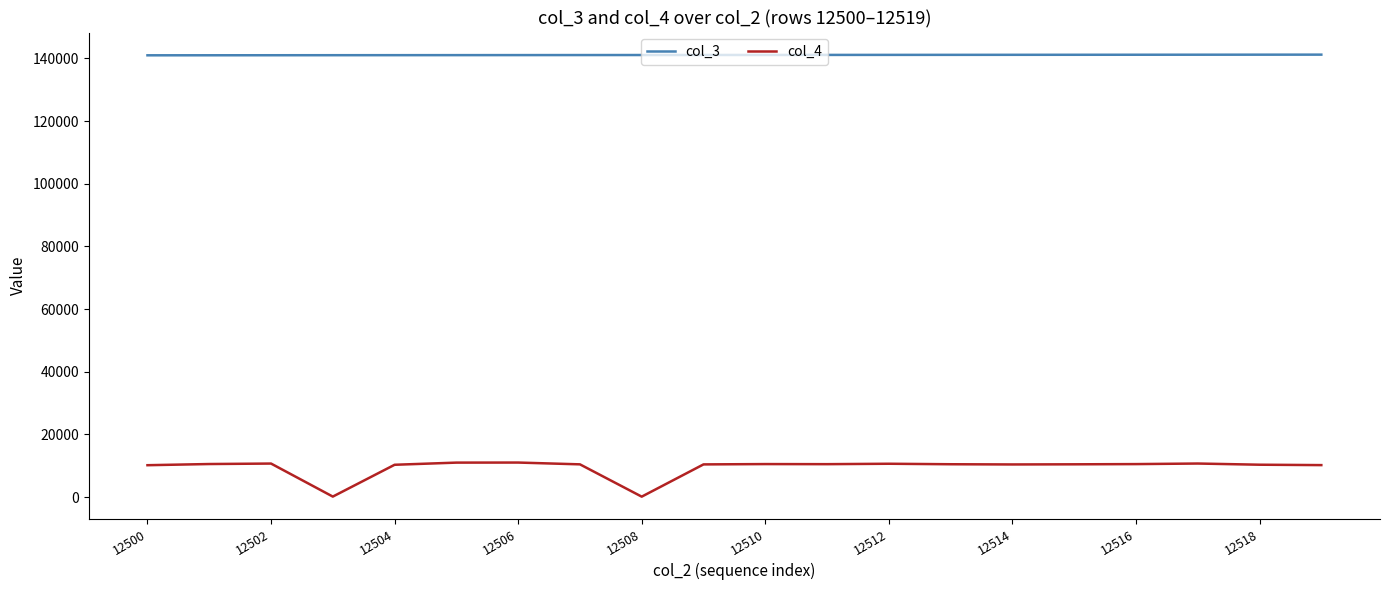

Rank the series by their maximum value, from highest to lowest.

col_3, col_4